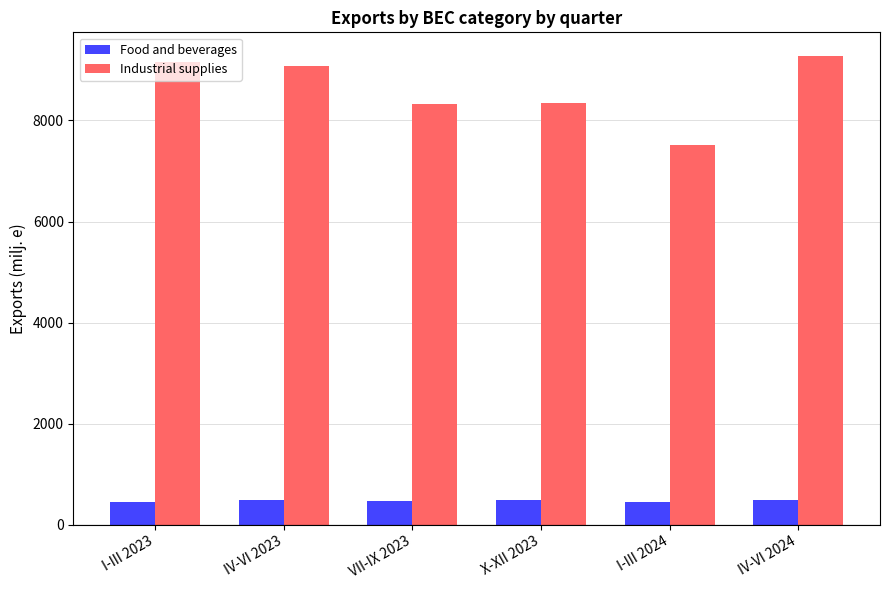

The Industrial supplies series shows 7516.5 at I-III 2024. True or false?

True